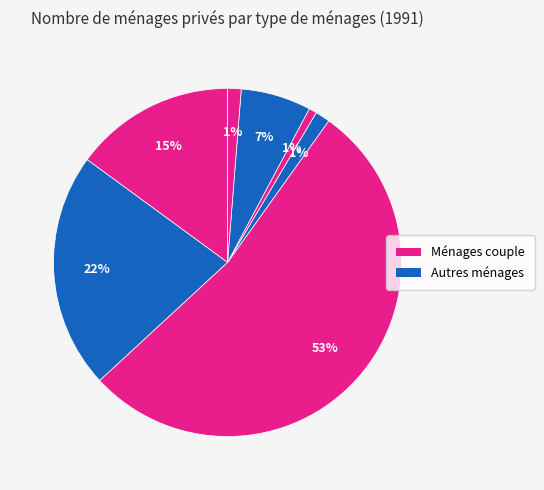

How many slices are in this pie chart?

7